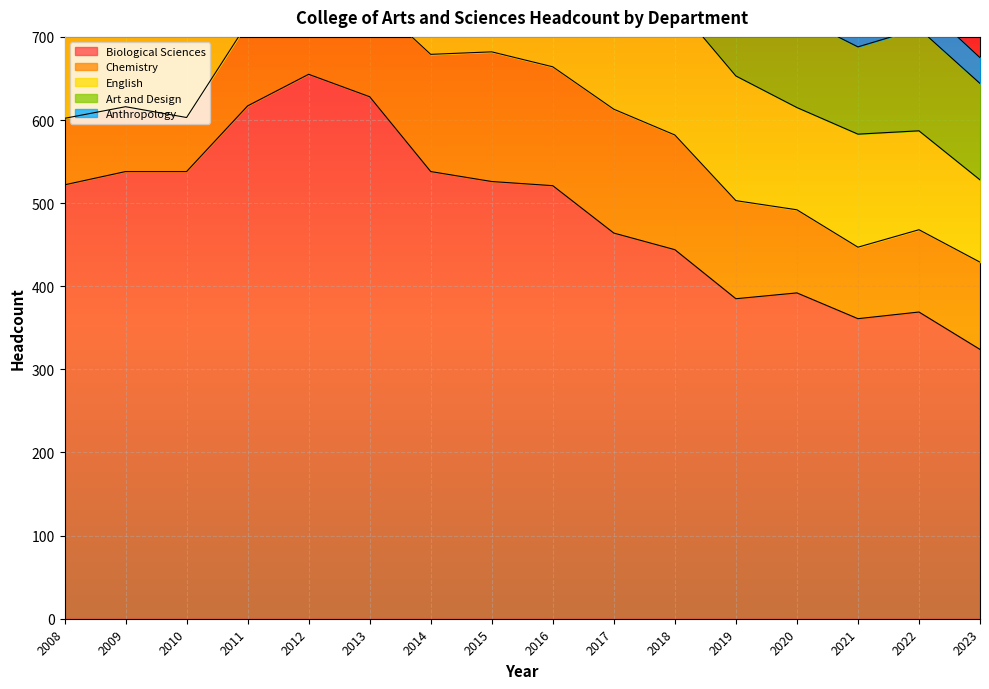

At which label does Anthropology reach its peak?

2012